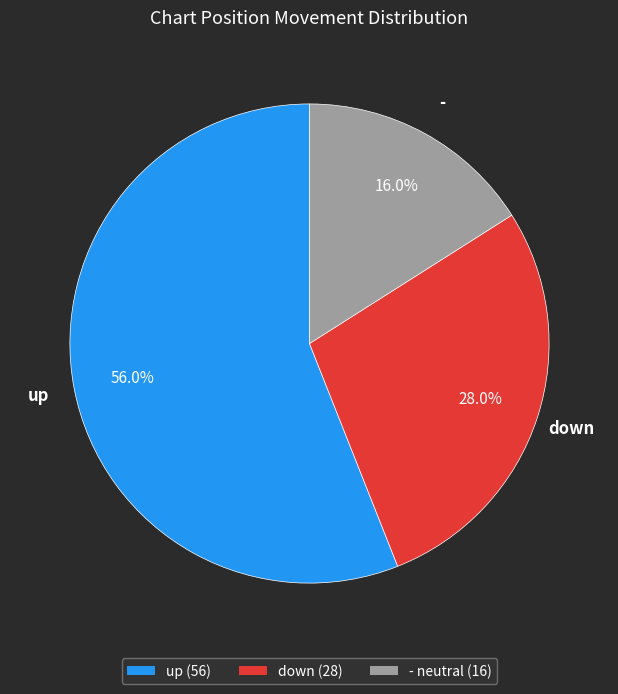

To the nearest percent, what is the average slice percentage?

33%